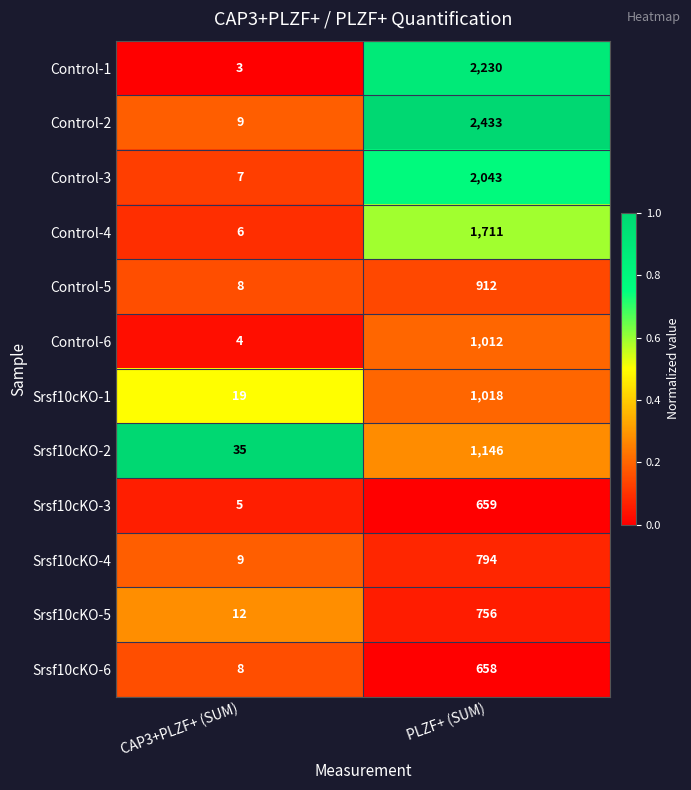

Reading right to left, transcribe all the data shown in this chart.

Control-1: 2230	3
Control-2: 2433	9
Control-3: 2043	7
Control-4: 1711	6
Control-5: 912	8
Control-6: 1012	4
Srsf10cKO-1: 1018	19
Srsf10cKO-2: 1146	35
Srsf10cKO-3: 659	5
Srsf10cKO-4: 794	9
Srsf10cKO-5: 756	12
Srsf10cKO-6: 658	8